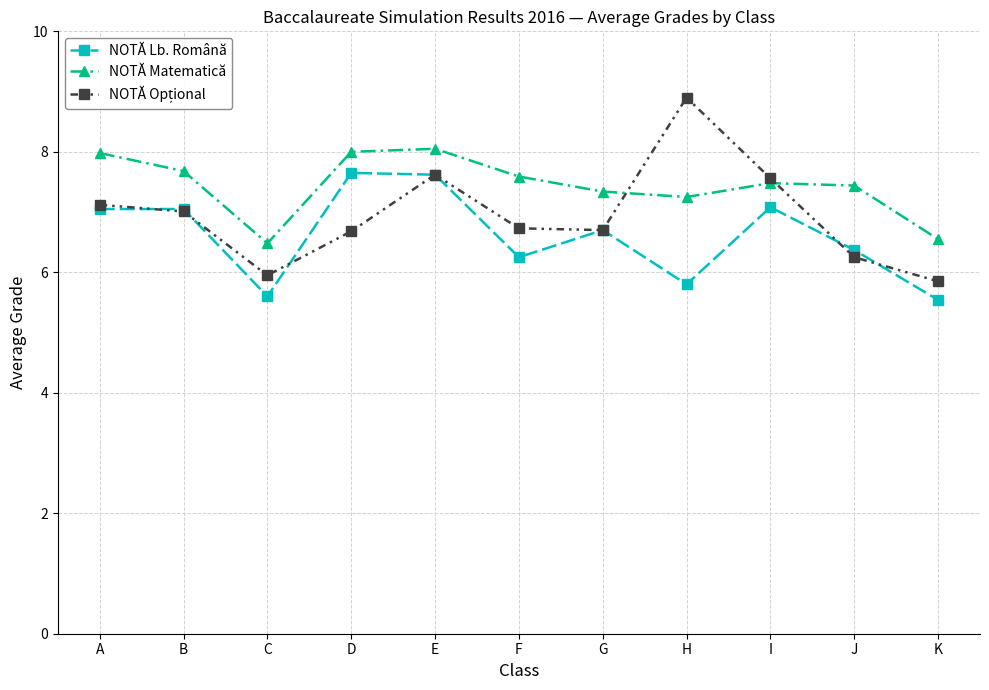

Between C and D, which series saw the biggest shift?

NOTĂ Lb. Română